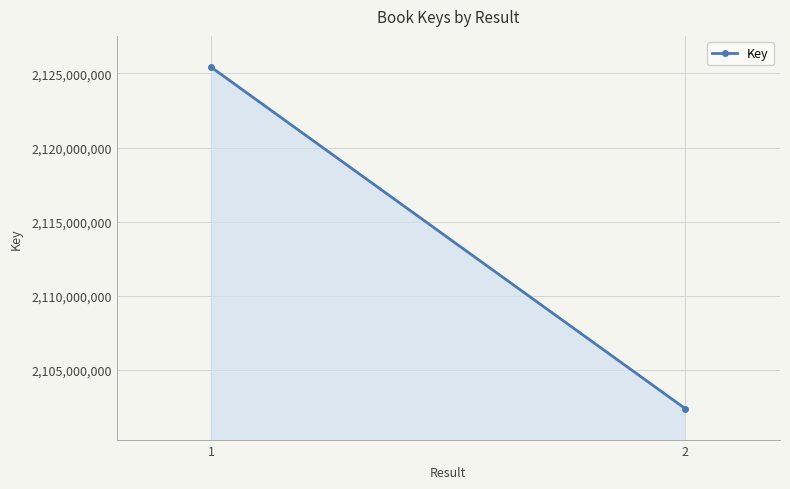

How many values are below 2125400355?

1